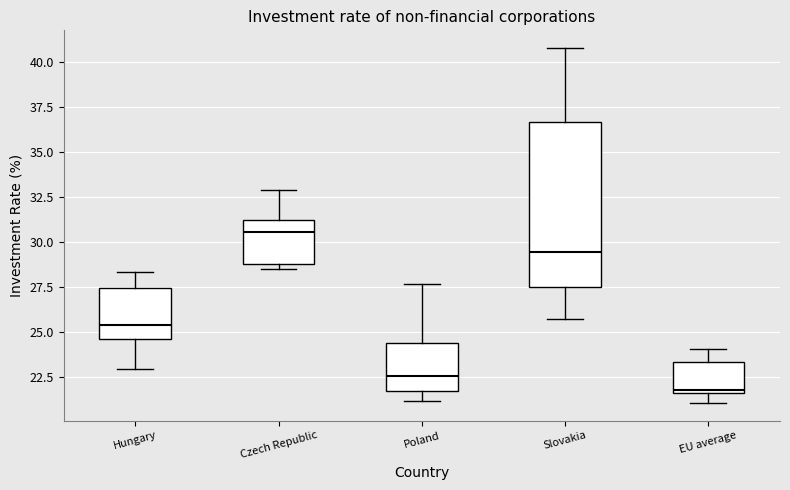

Reading left to right, read every box against the y-axis: the position of its median line, the range the box covers, and the ends of its whiskers. The values are not printed on the chart, so give them approximately, as read against the axis.

Hungary: median 25.5, box 24.5 to 27.5, whiskers 23.0 to 28.5
Czech Republic: median 30.5, box 29.0 to 31.0, whiskers 28.5 to 33.0
Poland: median 22.5, box 22.0 to 24.5, whiskers 21.0 to 27.5
Slovakia: median 29.5, box 27.5 to 36.5, whiskers 25.5 to 41.0
EU average: median 22.0, box 21.5 to 23.5, whiskers 21.0 to 24.0